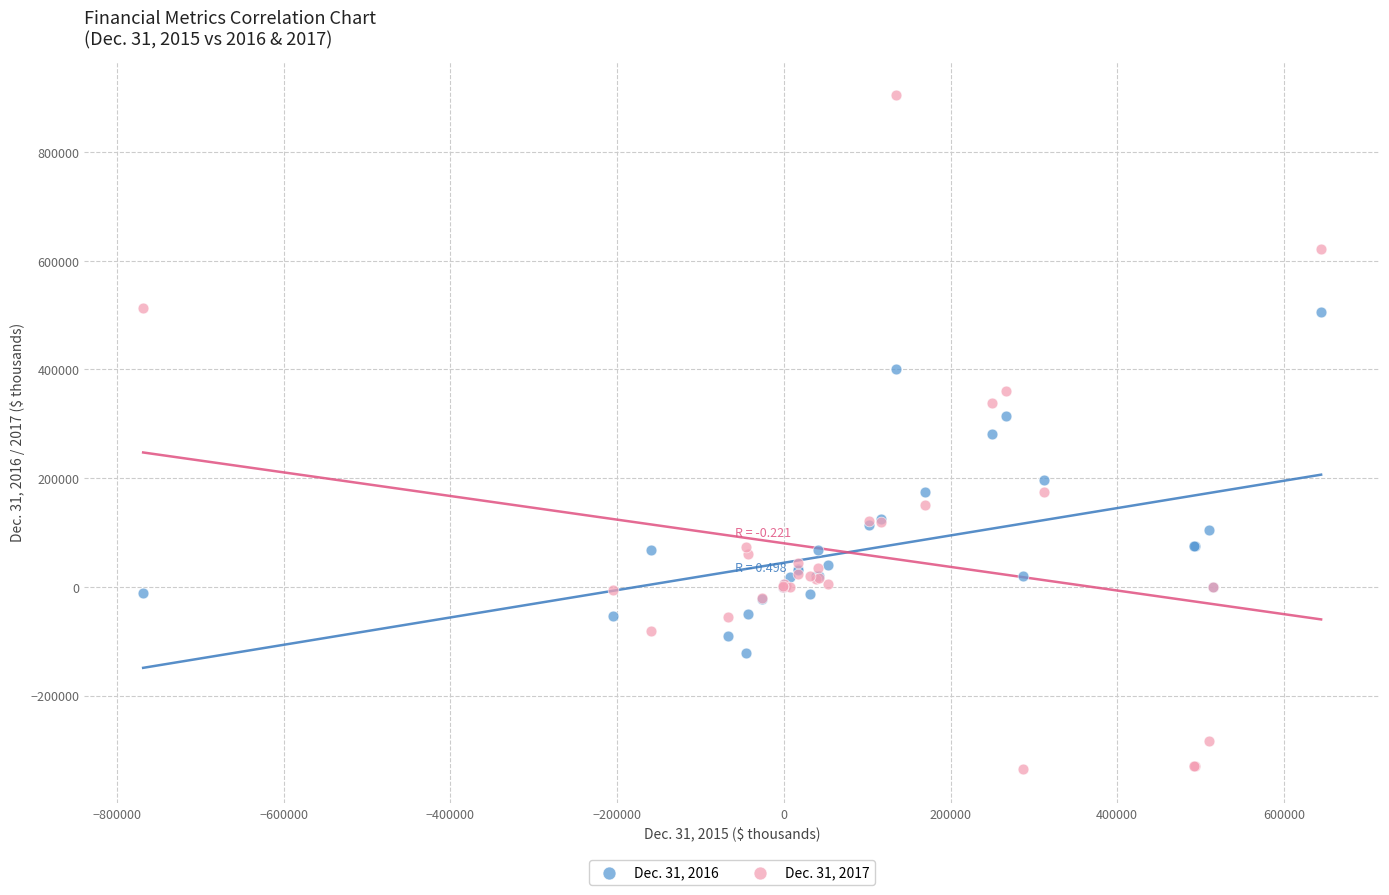

What are all the series names shown in the legend?

Dec. 31, 2016, Dec. 31, 2017